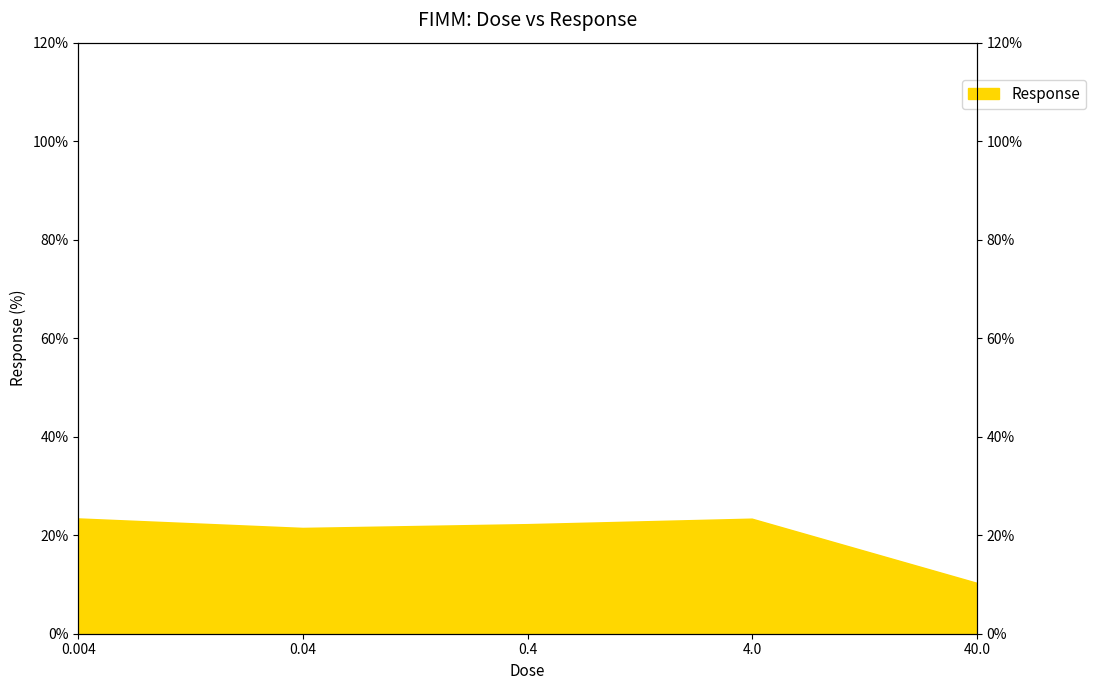

How many distinct data groups are displayed?

1